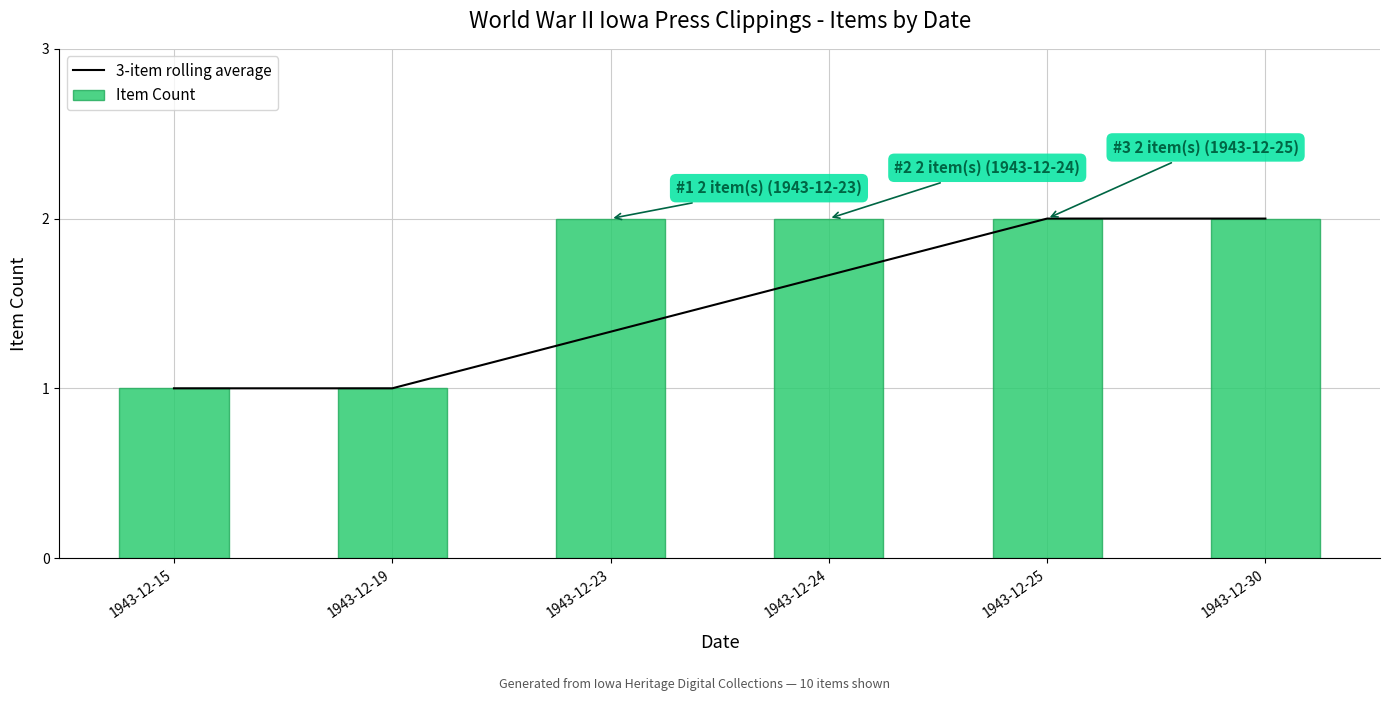

List the labels in order of Item Count value, smallest first.

1943-12-15, 1943-12-19, 1943-12-23, 1943-12-24, 1943-12-25, 1943-12-30